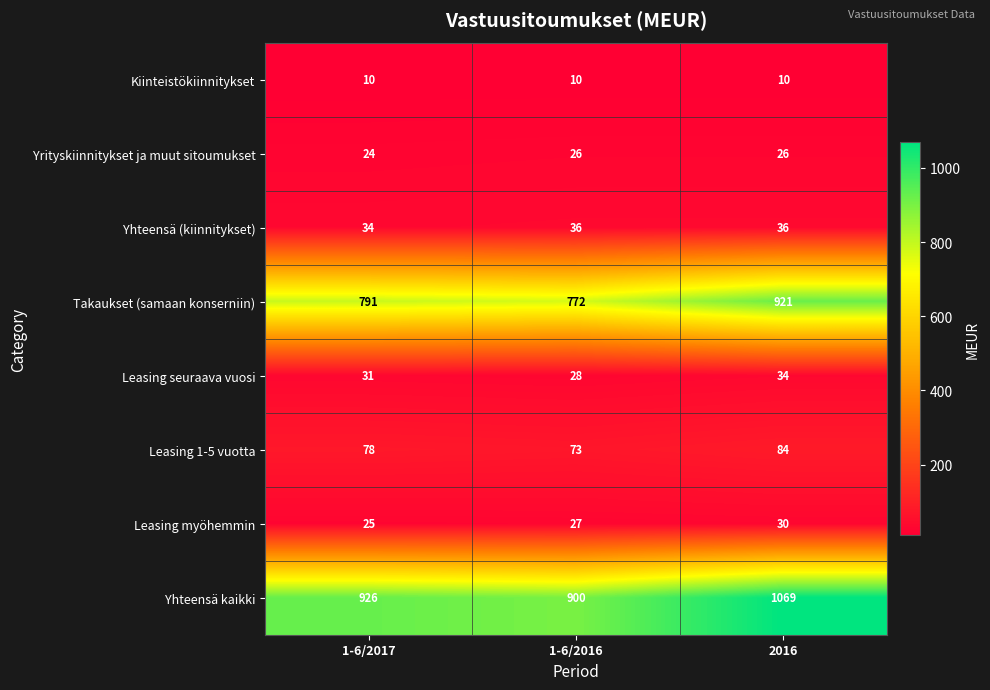

At how many categories does at least one series exceed 964?

1